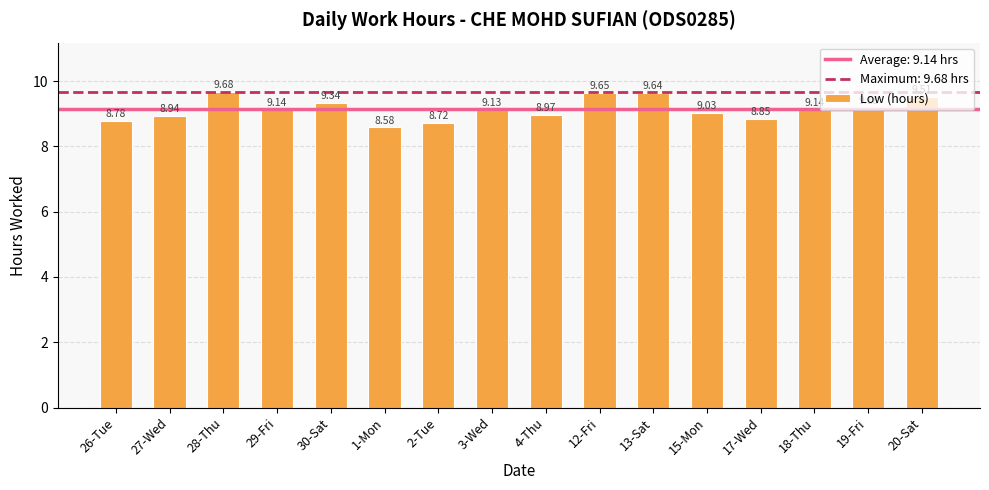

How many series are shown in this chart?

1